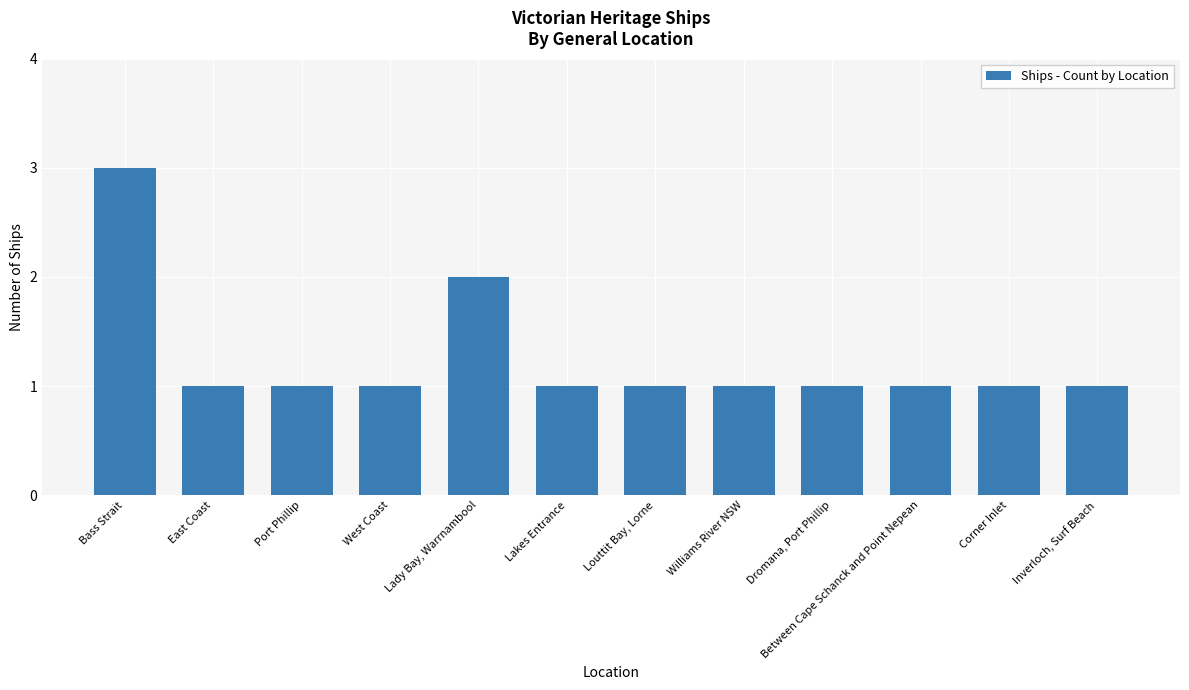

Is it true that the value at Lady Bay, Warrnambool is 3?

False